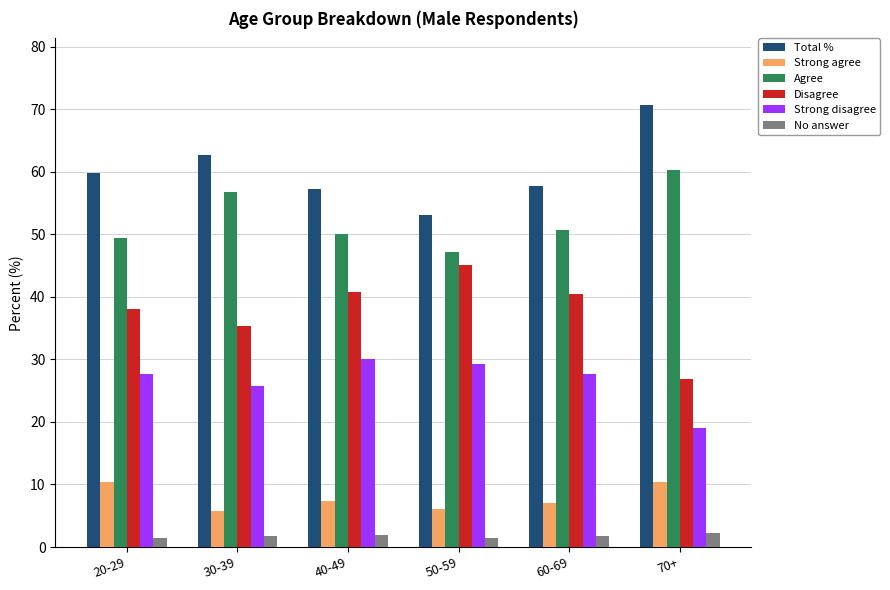

What is the total value across all series at 30-39?

188.2